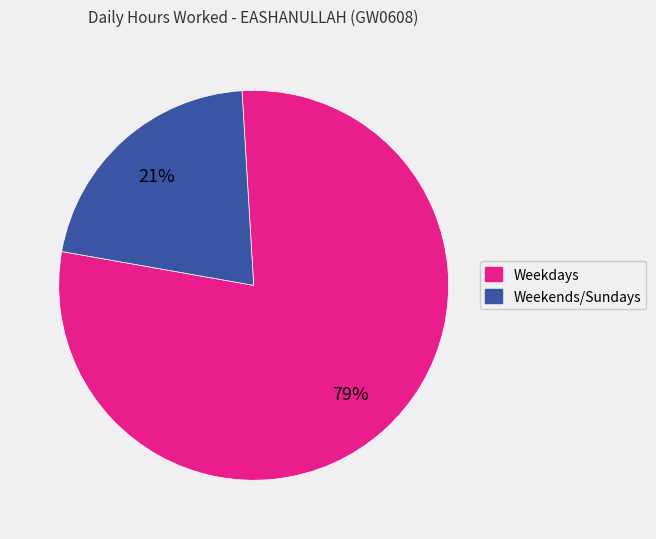

To the nearest percent, what is the average slice percentage?

50%